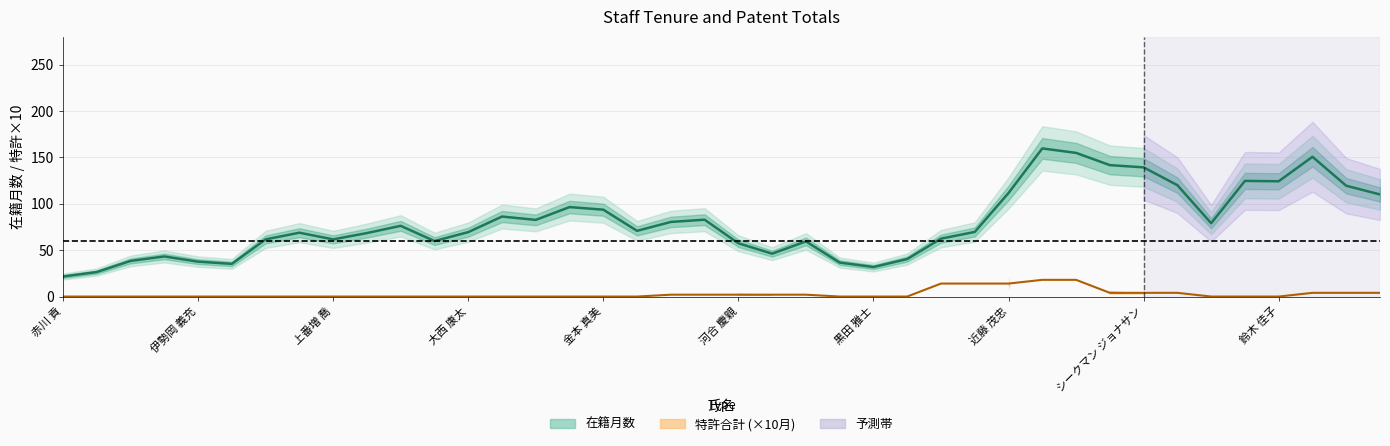

The 在籍月数 series shows 76.2 at 10. True or false?

True